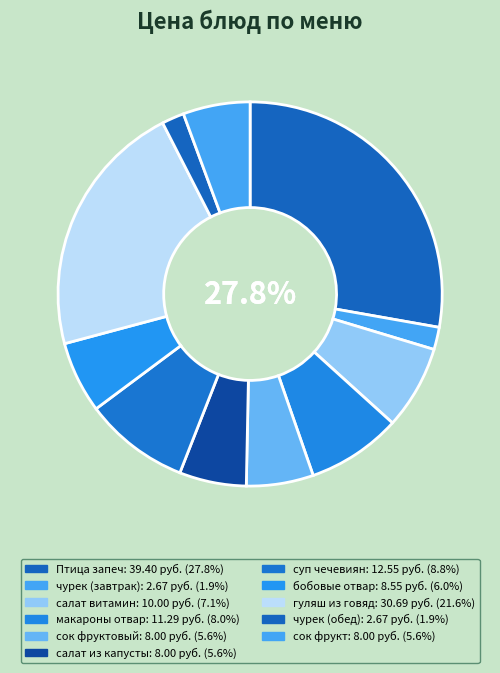

How many segments does this pie chart have?

11